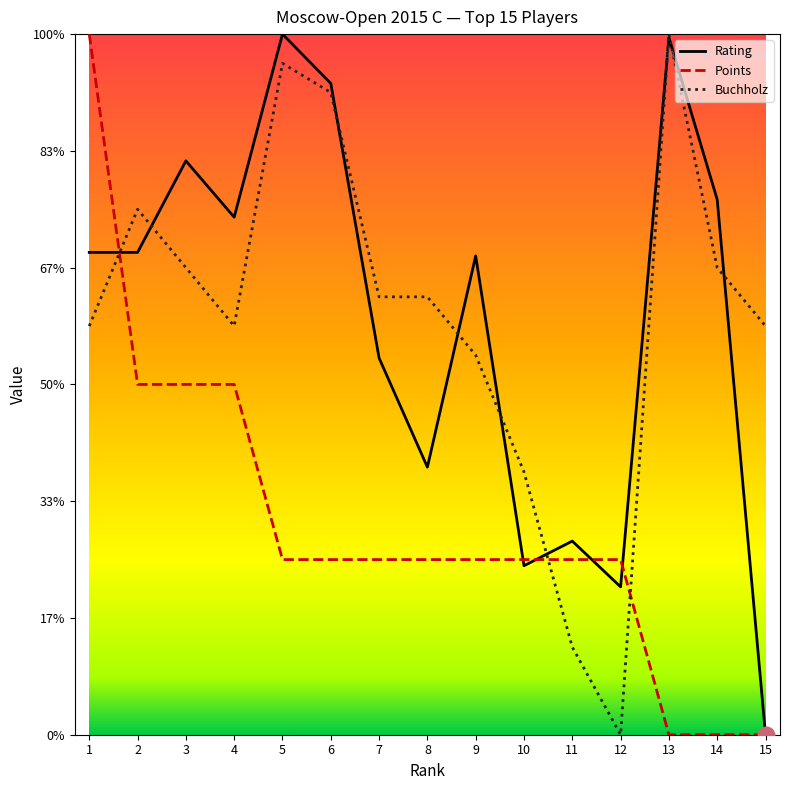

Which series has the largest range (max minus min)?

Rating